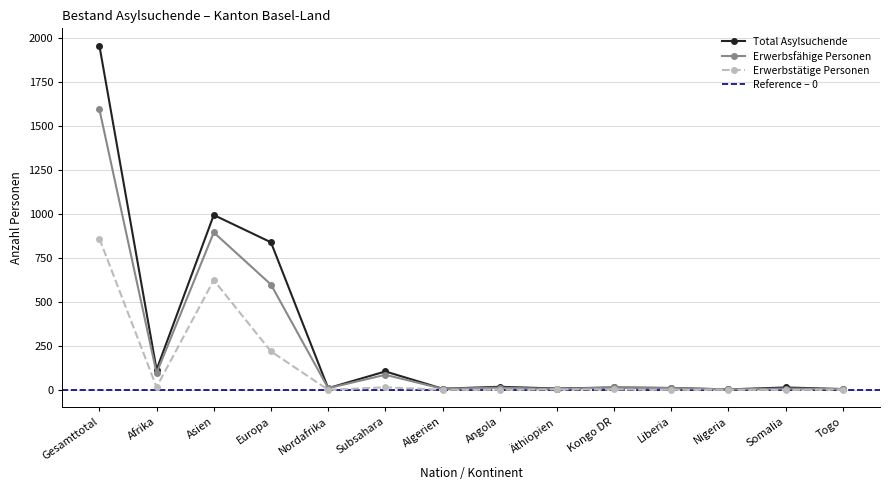

What is the value of the Total Asylsuchende point at the 9th from the left?

8